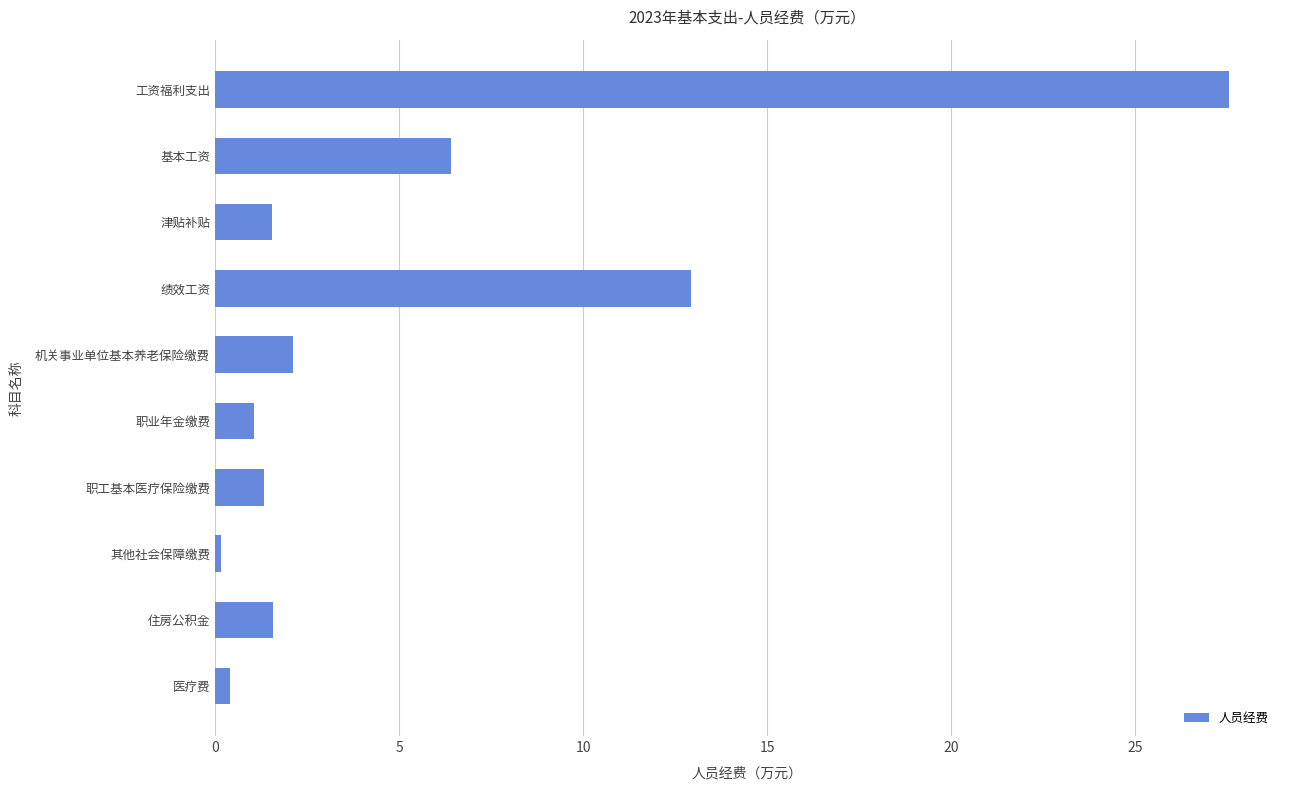

What is the sum of the values at 职工基本医疗保险缴费 and 住房公积金?

2.9